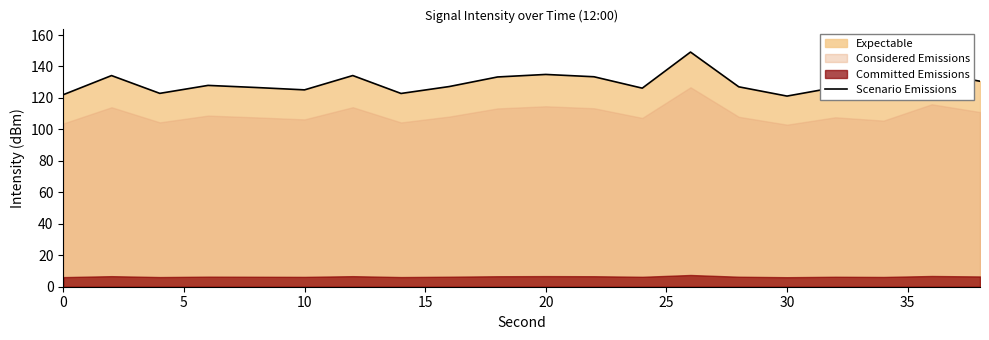

Does the chart display data point markers on the line(s)?

No